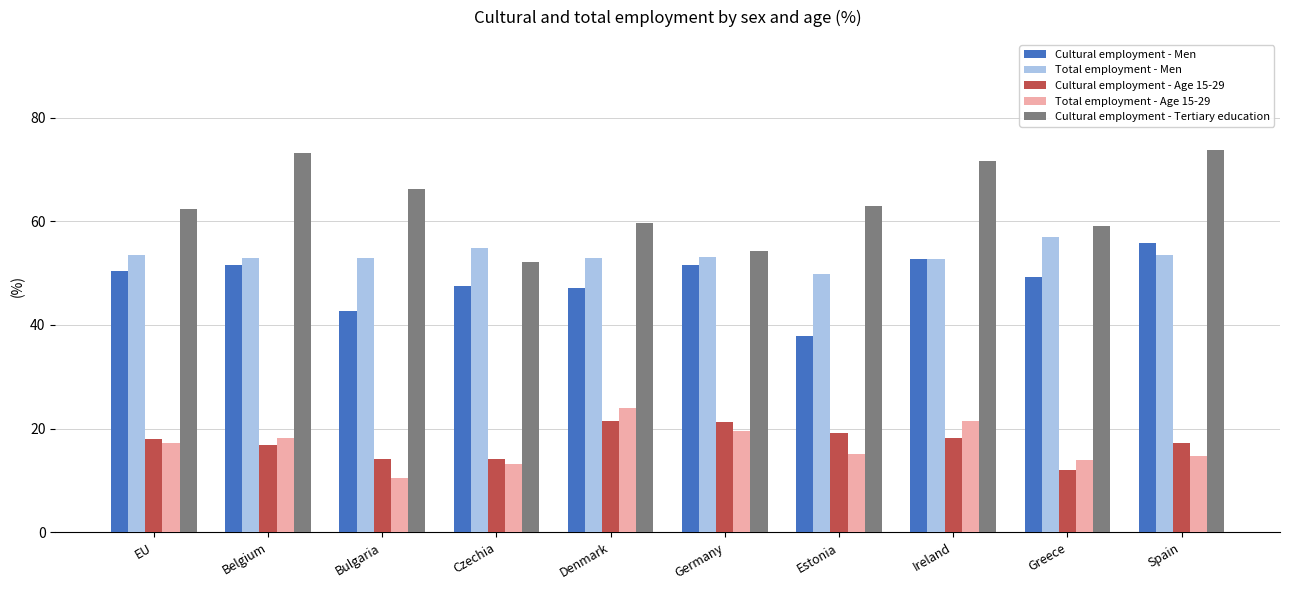

The Cultural employment - Men series shows 37.9 at Estonia. True or false?

True